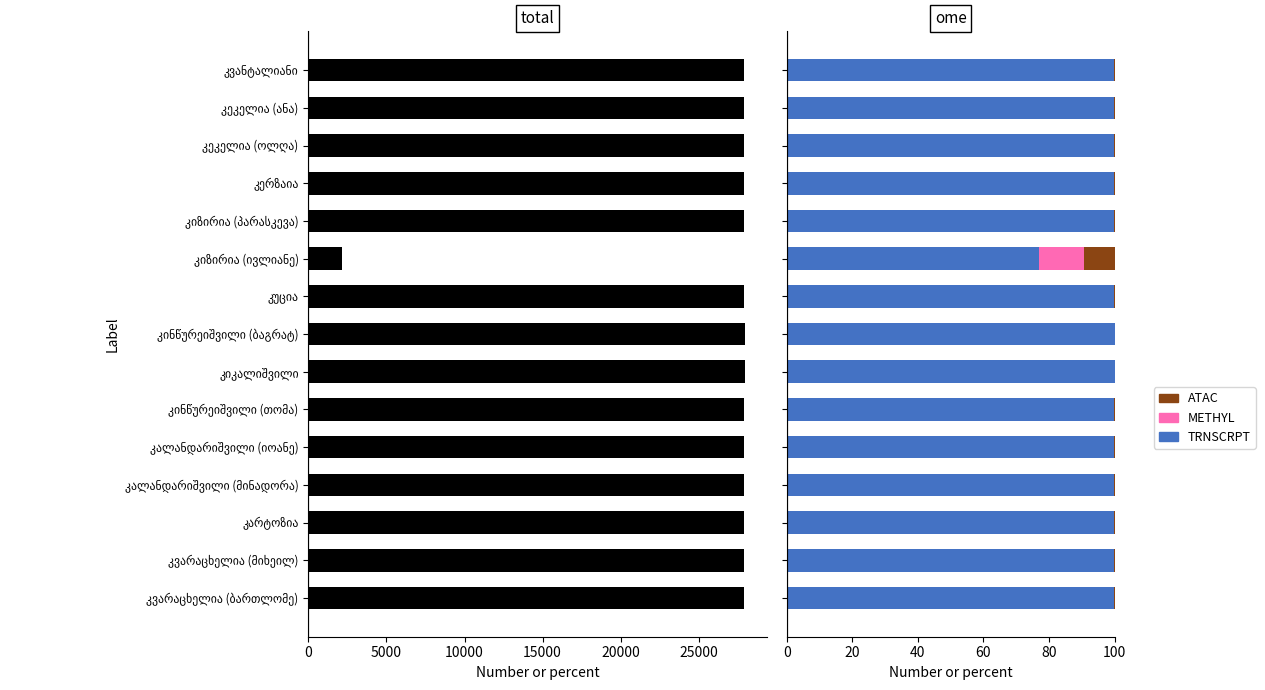

What is the sum of all METHYL values?

14.3